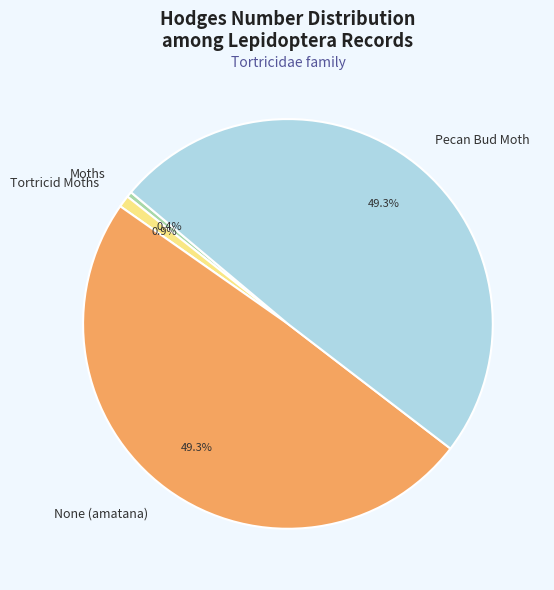

Do Pecan Bud Moth and Moths together represent more than half of the pie?

No